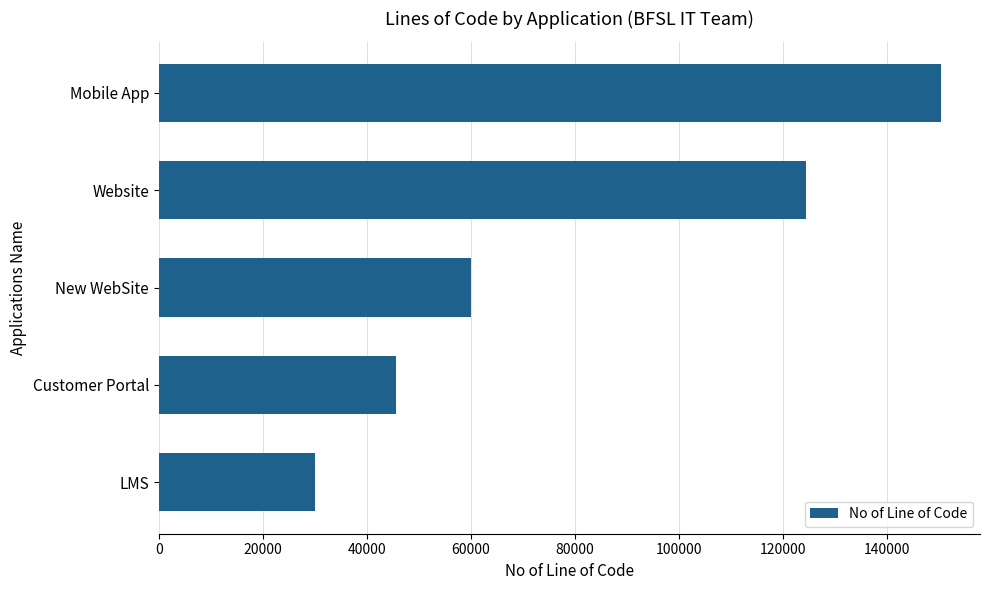

How many data points does each series have?

5